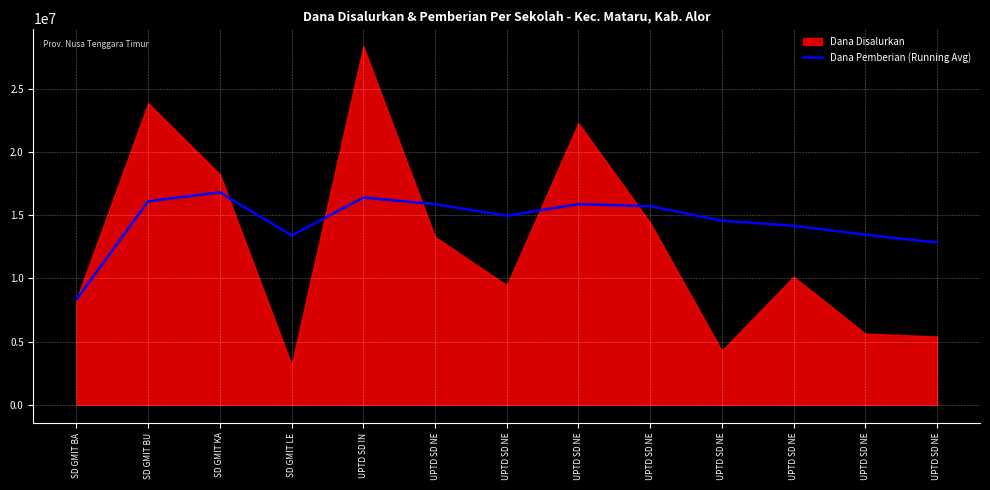

At which label is the value closest to 12562500?

UPTD SD NE